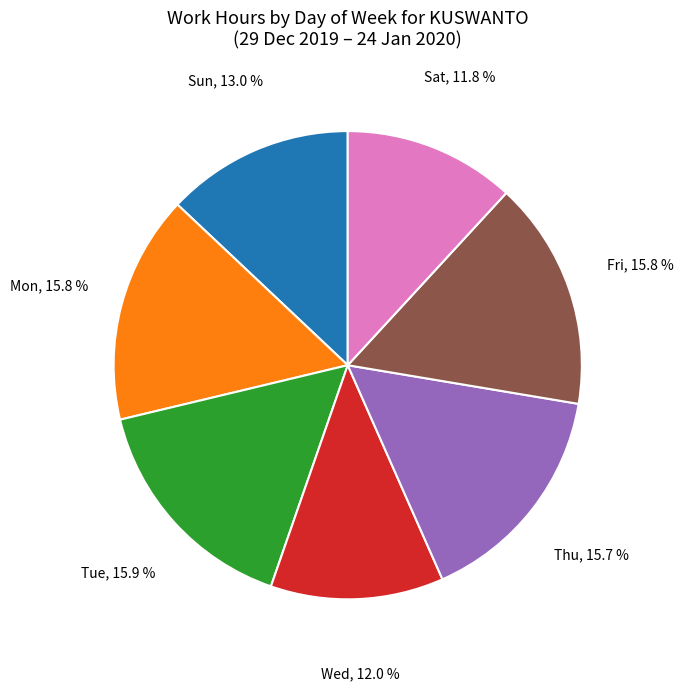

Is there a majority slice in this chart?

No